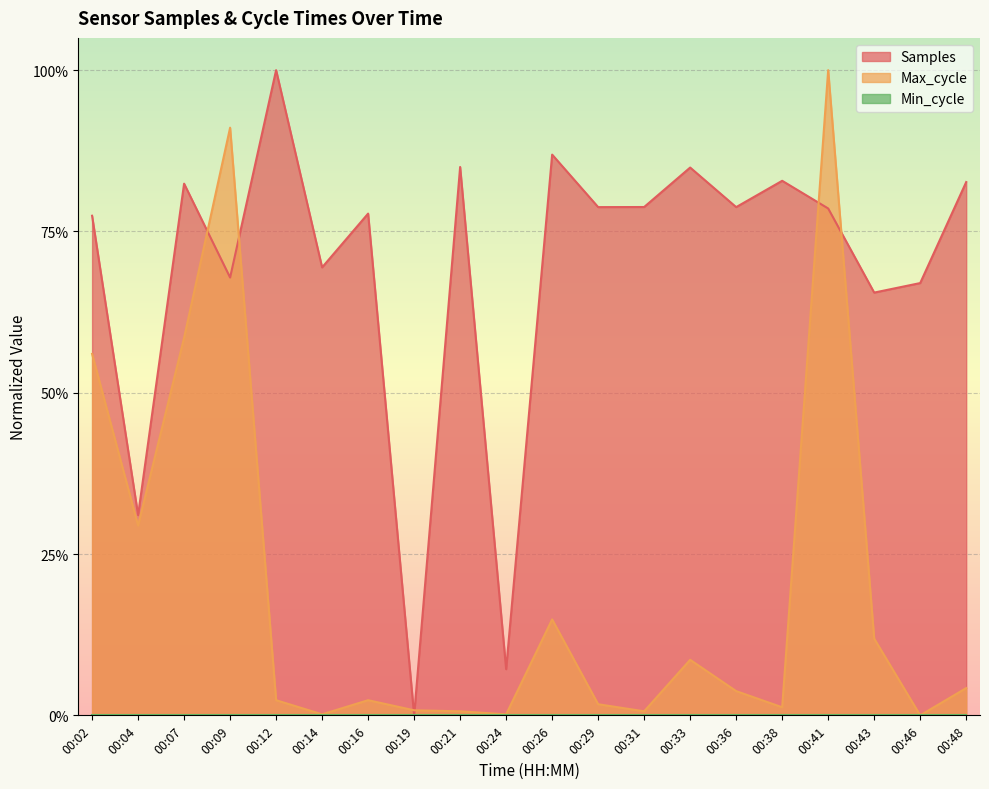

True or false: Samples has a value of 1.0 at 00:12.

True